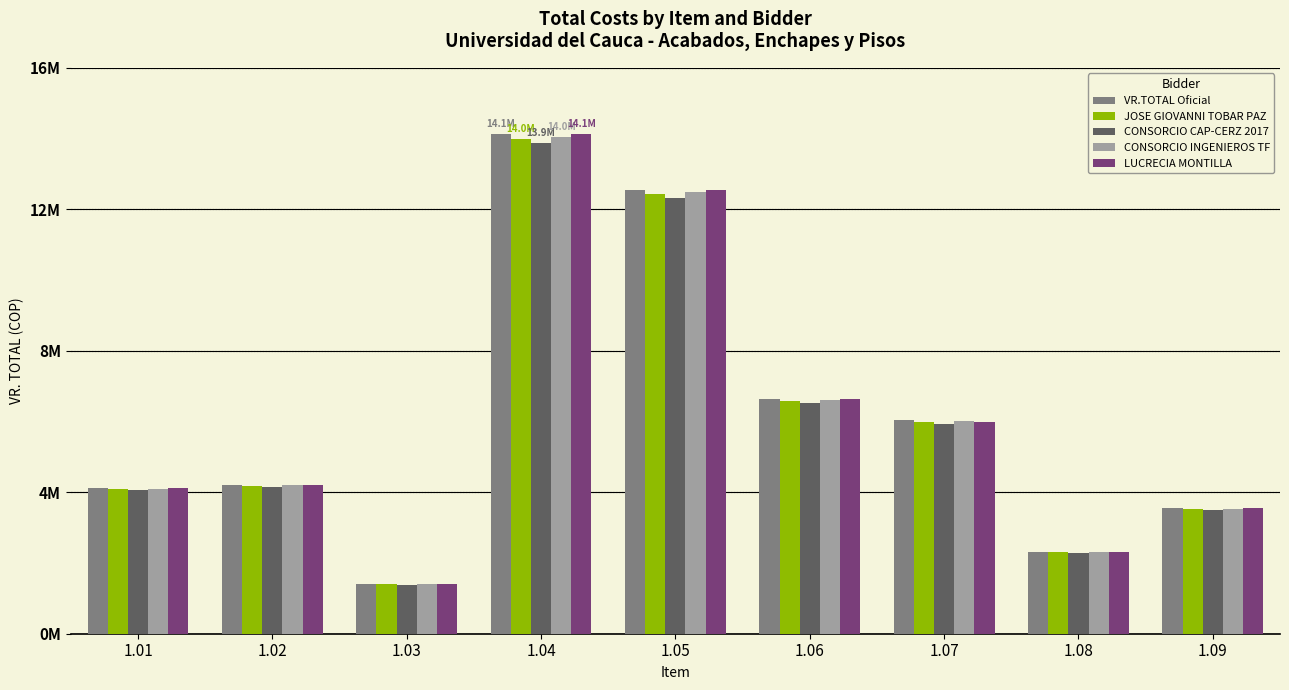

What is the sum of all CONSORCIO INGENIEROS TF values?

54671561